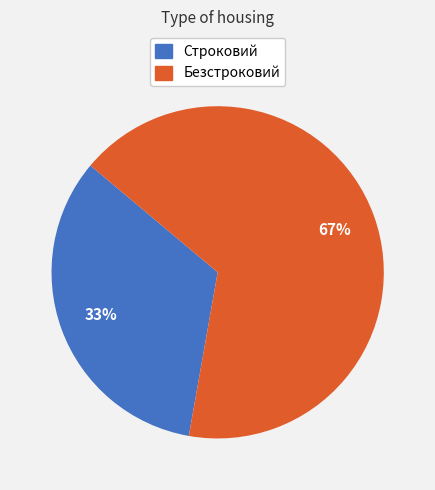

Which category has the smallest portion of the pie?

Строковий